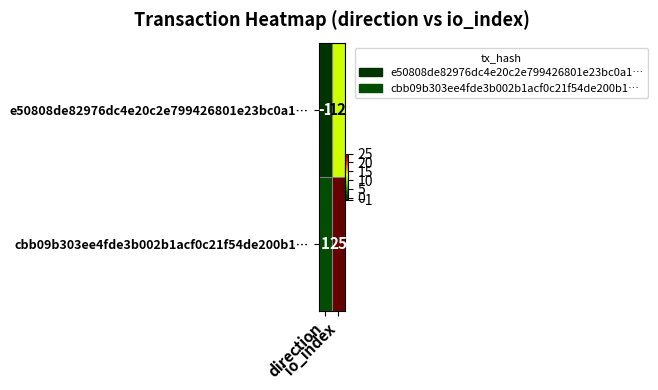

Rank the series at direction from lowest to highest value.

e50808de82976dc4e20c2e799426801e23bc0a1…, cbb09b303ee4fde3b002b1acf0c21f54de200b1…